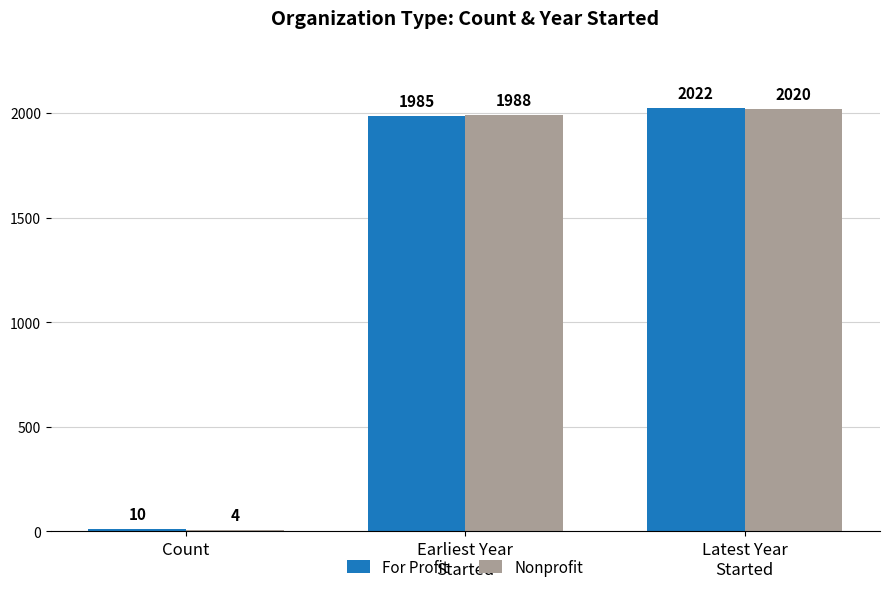

Count the number of categories in the chart.

3